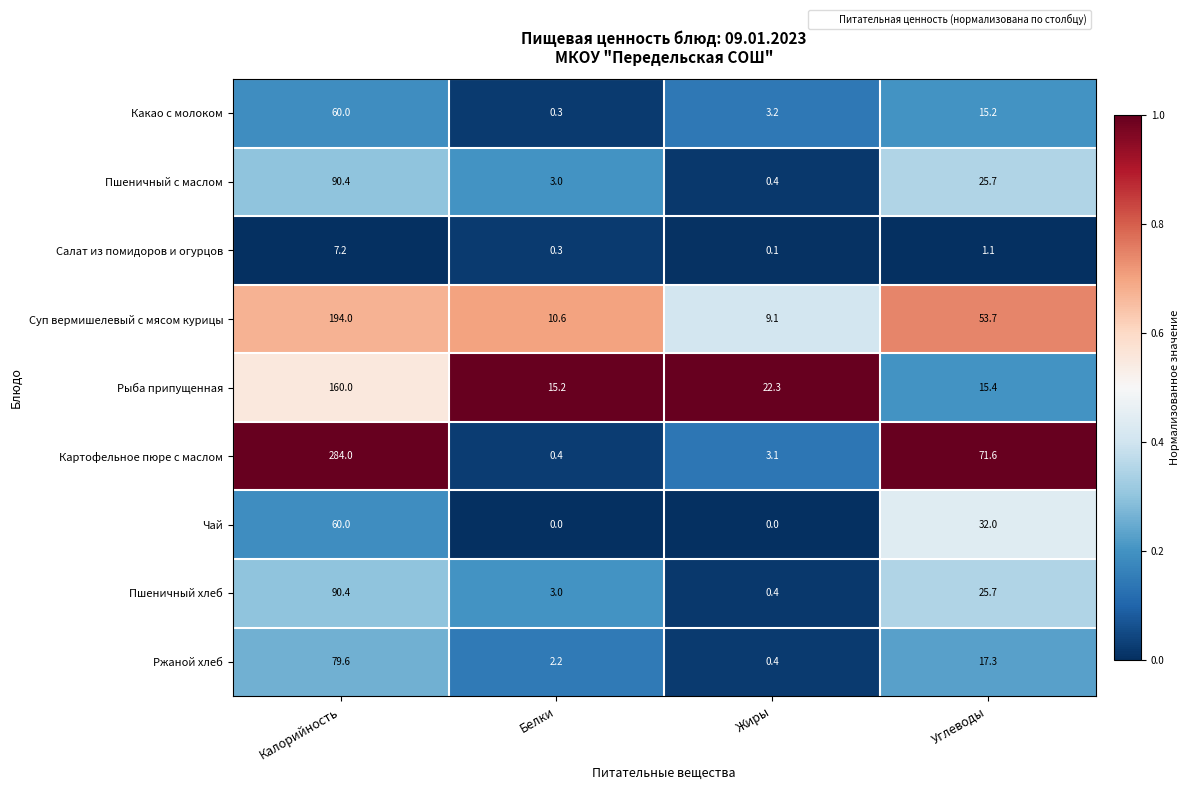

At how many categories does at least one series exceed 0?

4